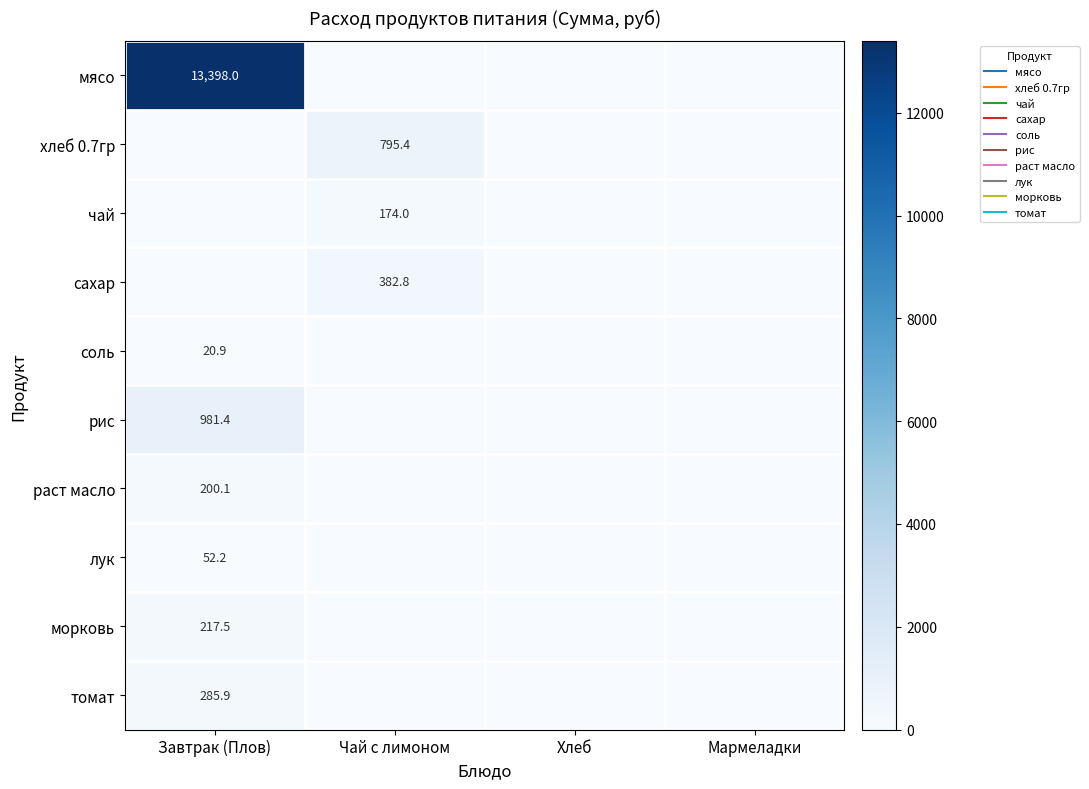

What is the total value across all series at Завтрак (Плов)?

15155.9